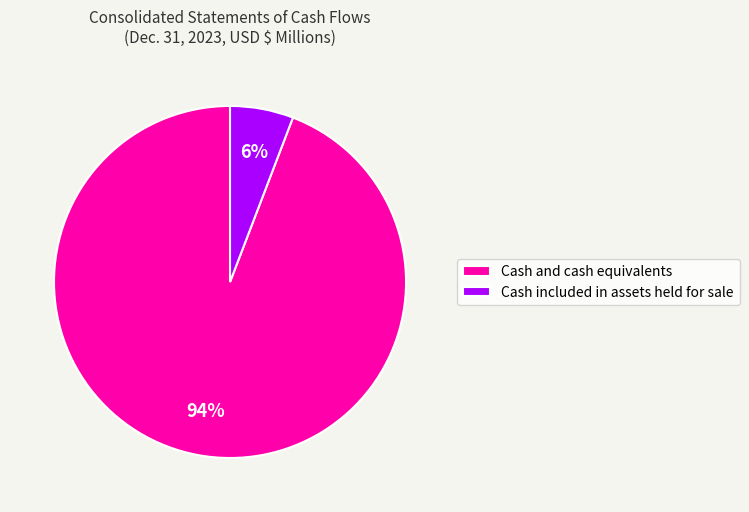

Between Cash included in assets held for sale and Cash and cash equivalents, which is larger?

Cash and cash equivalents